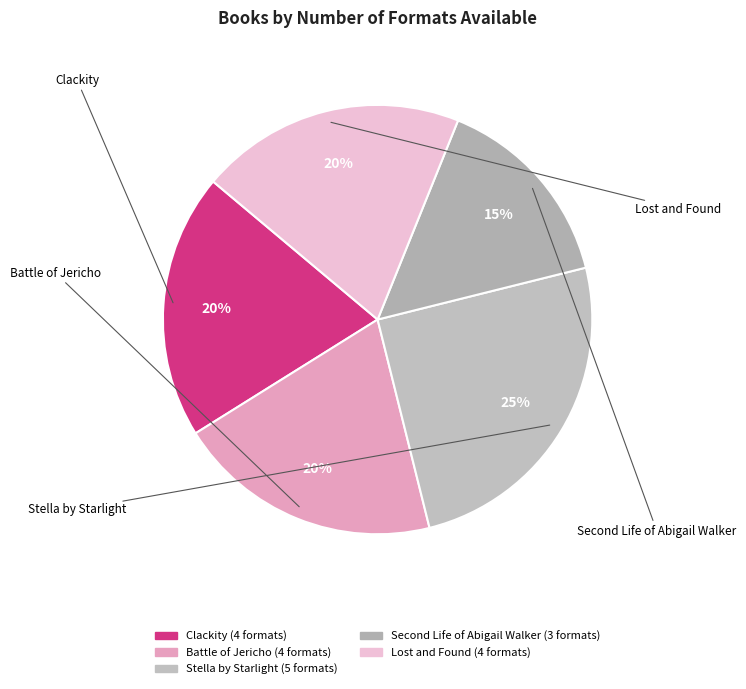

True or false: Clackity accounts for 36% of the total.

False